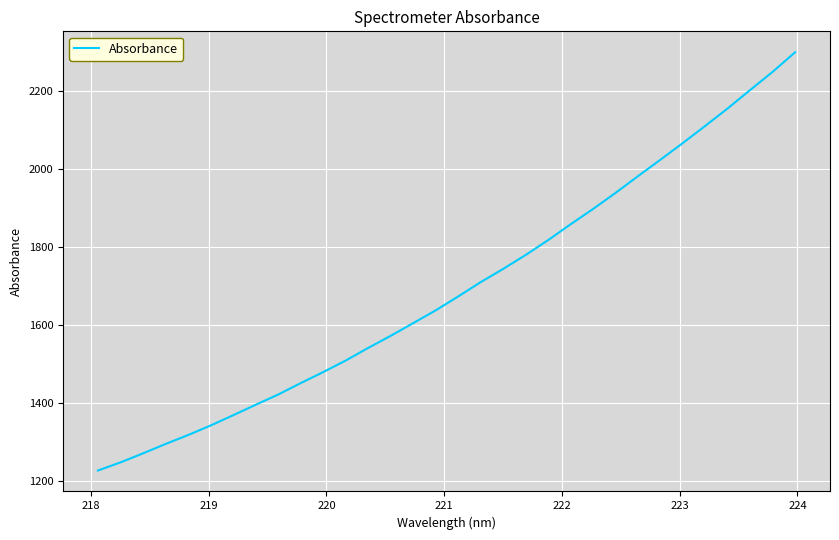

What is the difference between the maximum and minimum values?

1072.7